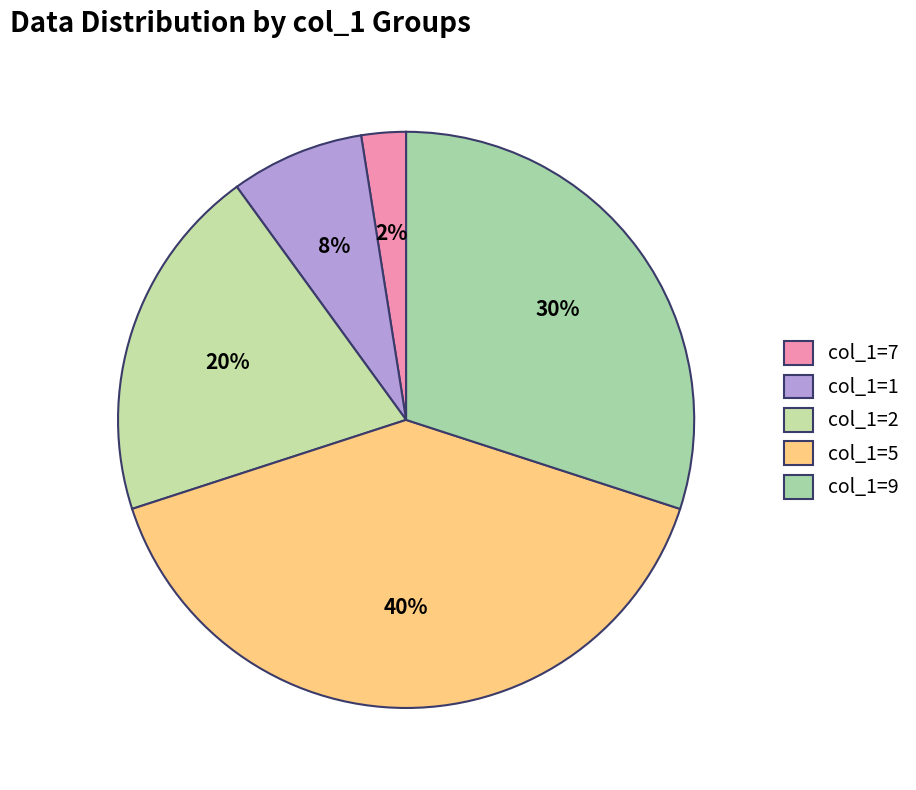

Which slice is the largest?

col_1=5